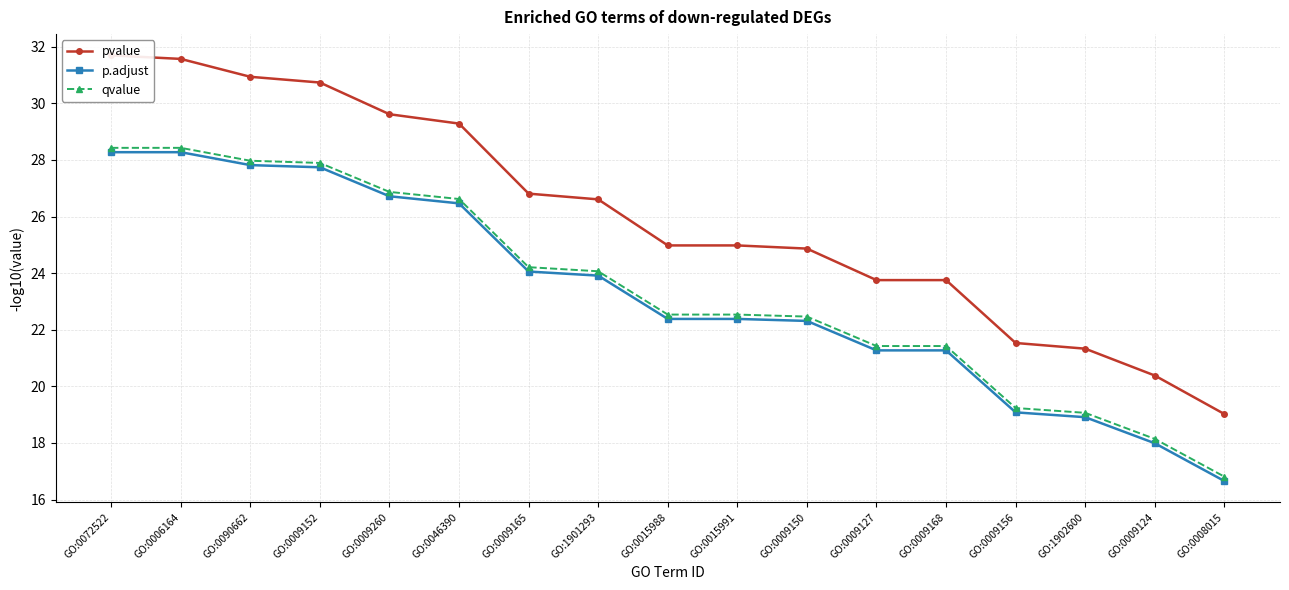

How many values in the qvalue series exceed 22?

11